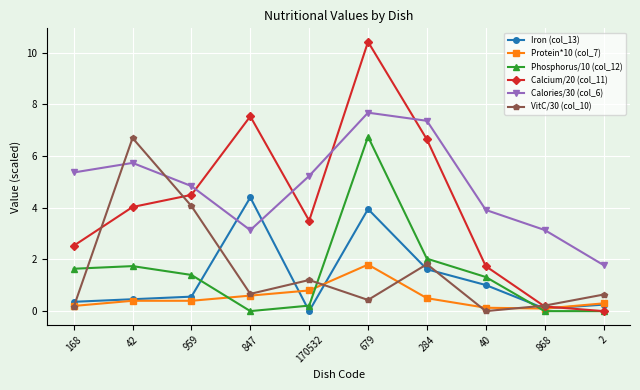

Is it true that Iron (col_13) equals 4.4 at 847?

True